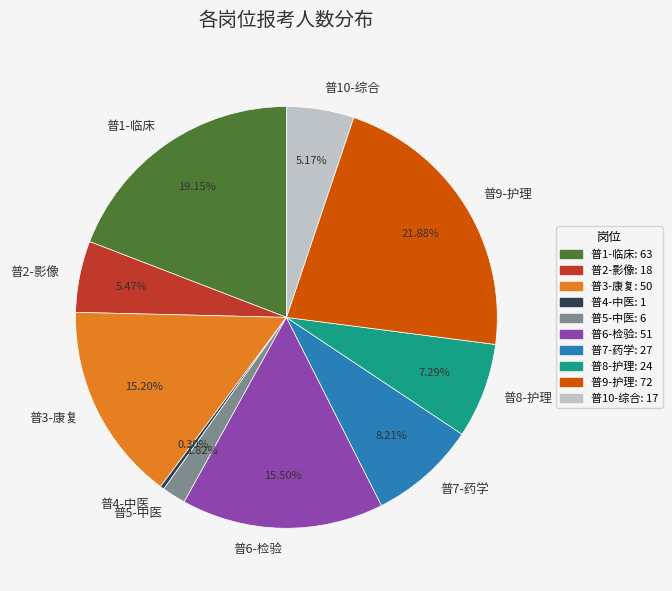

Is there any slice that represents more than half of the pie?

No